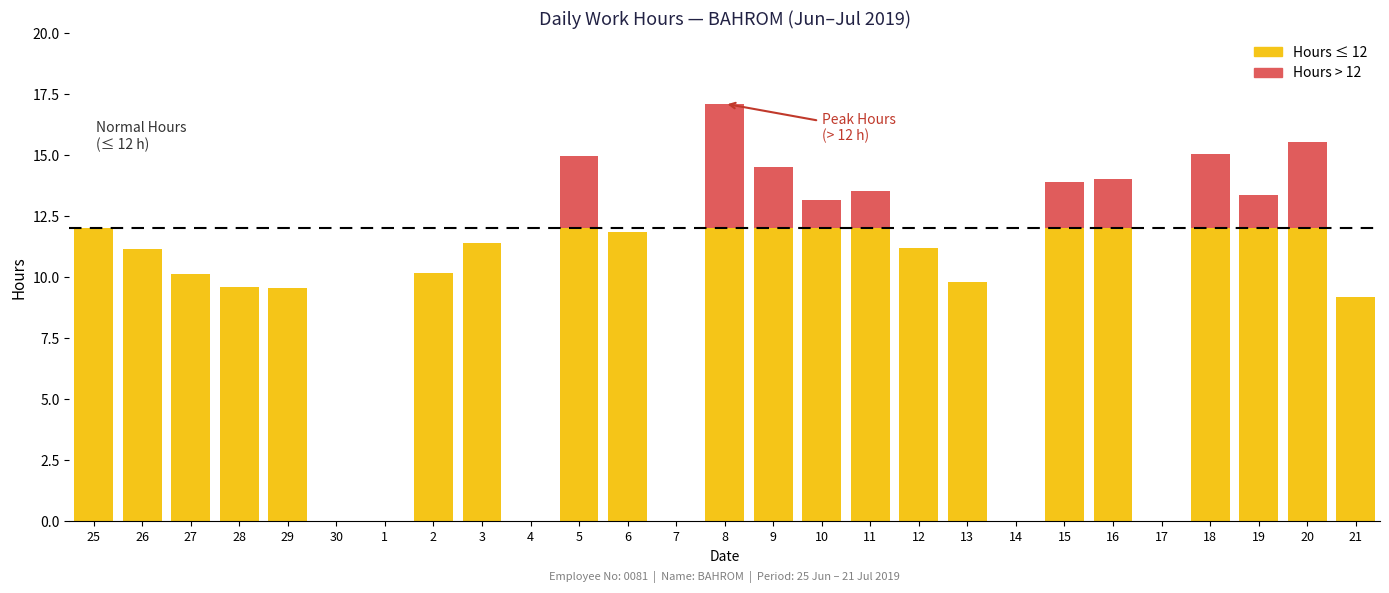

At which category is the sum across all series the highest?

8